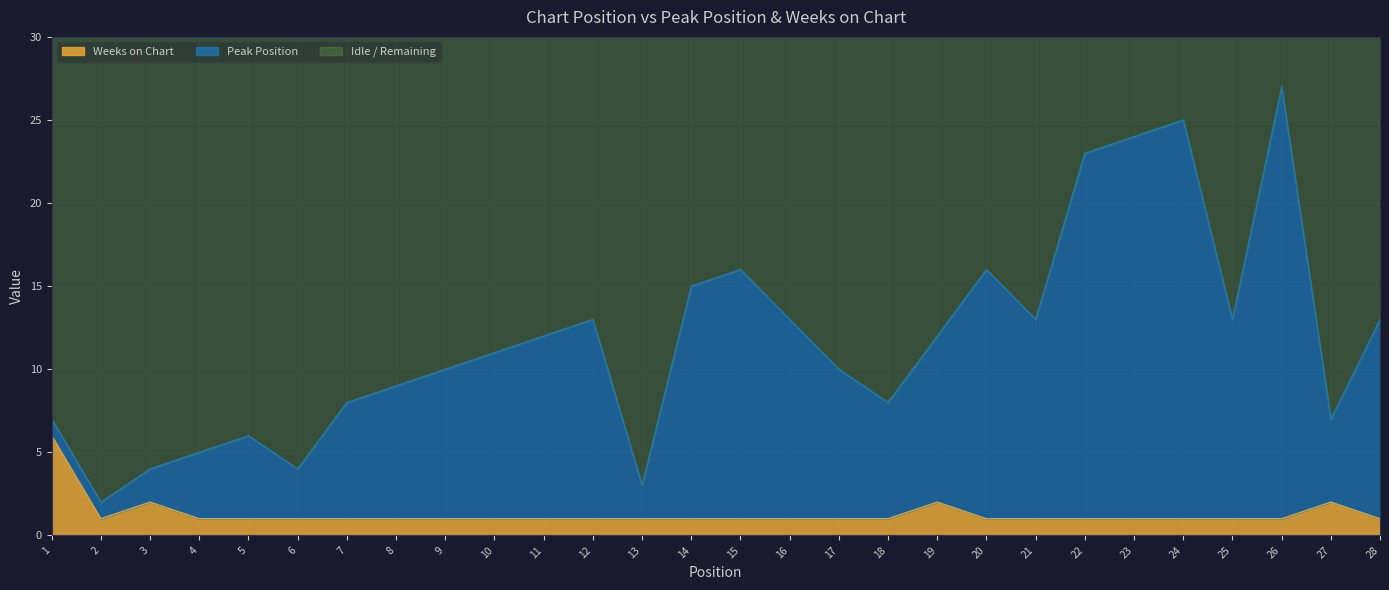

What is the spread (max minus min) of values at 15?

15